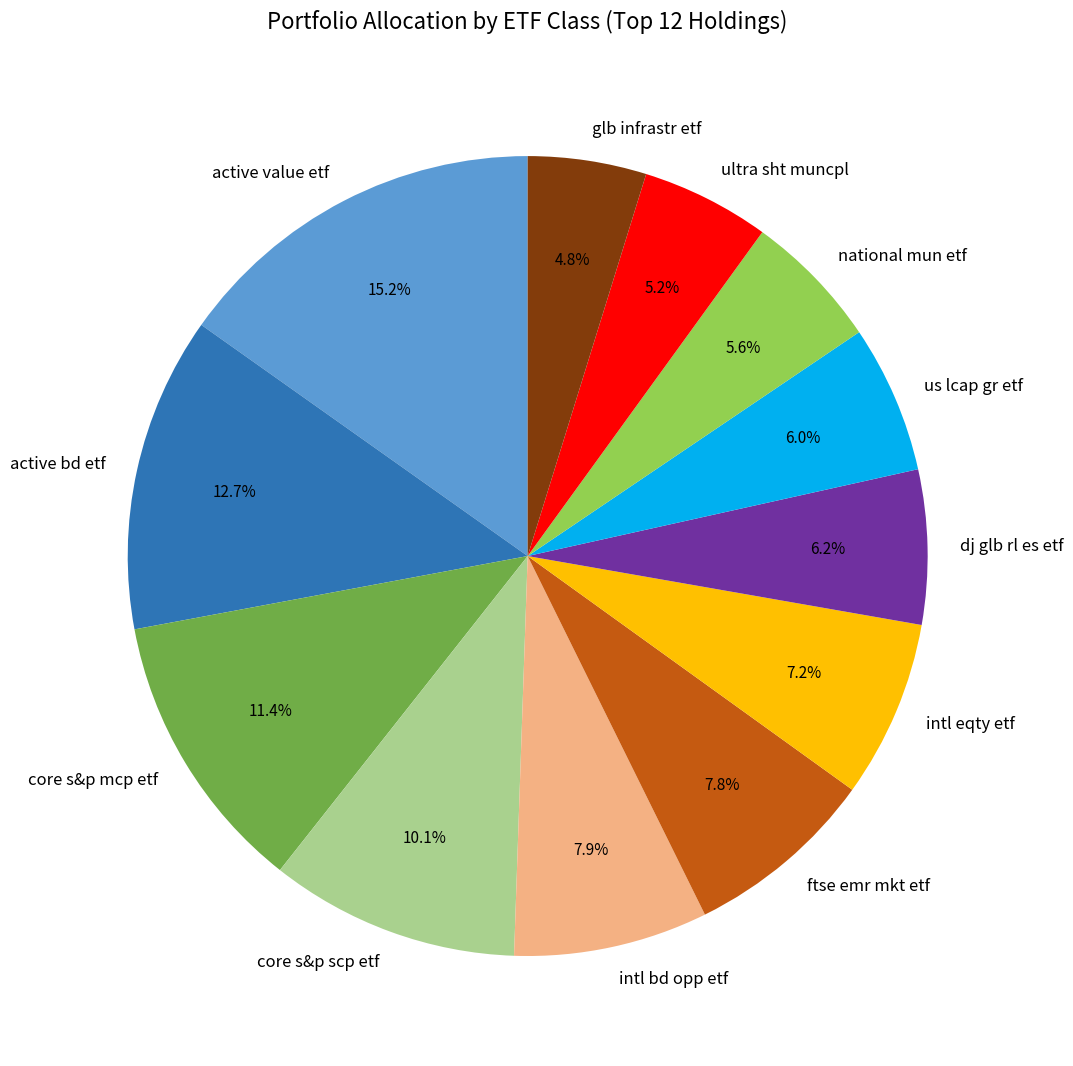

What percentage is the us lcap gr etf slice, to the nearest percent?

6%